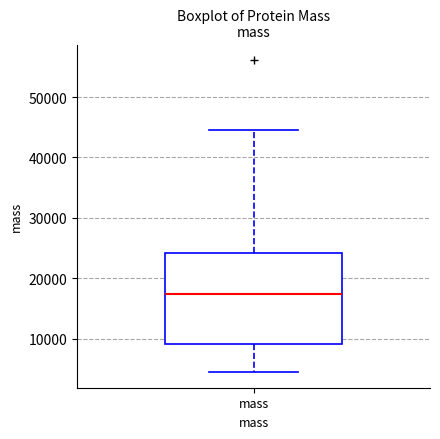

Read this box plot against the y-axis: the position of the median line, the range covered by the box, and the ends of both whiskers. The values are not printed on the chart, so give them approximately, as read against the axis.

median 17000, box 9000 to 24000, whiskers 4000 to 45000